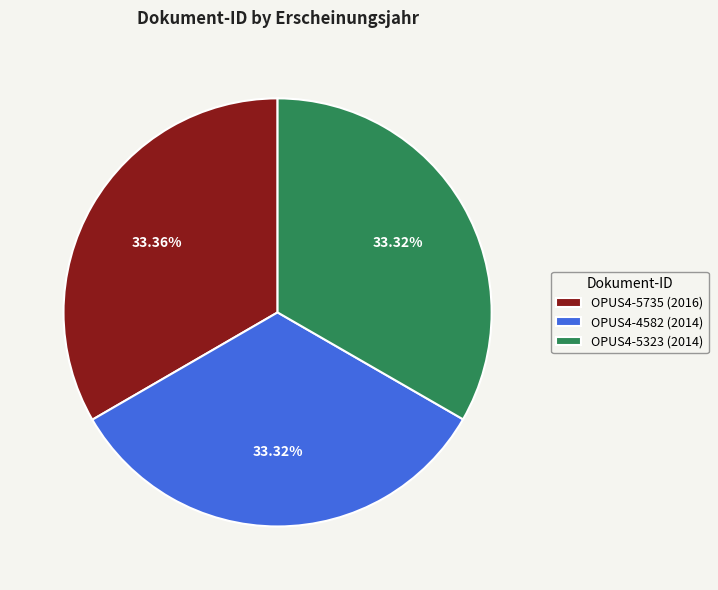

To the nearest percent, what is the combined percentage of OPUS4-5735 and OPUS4-4582?

67%